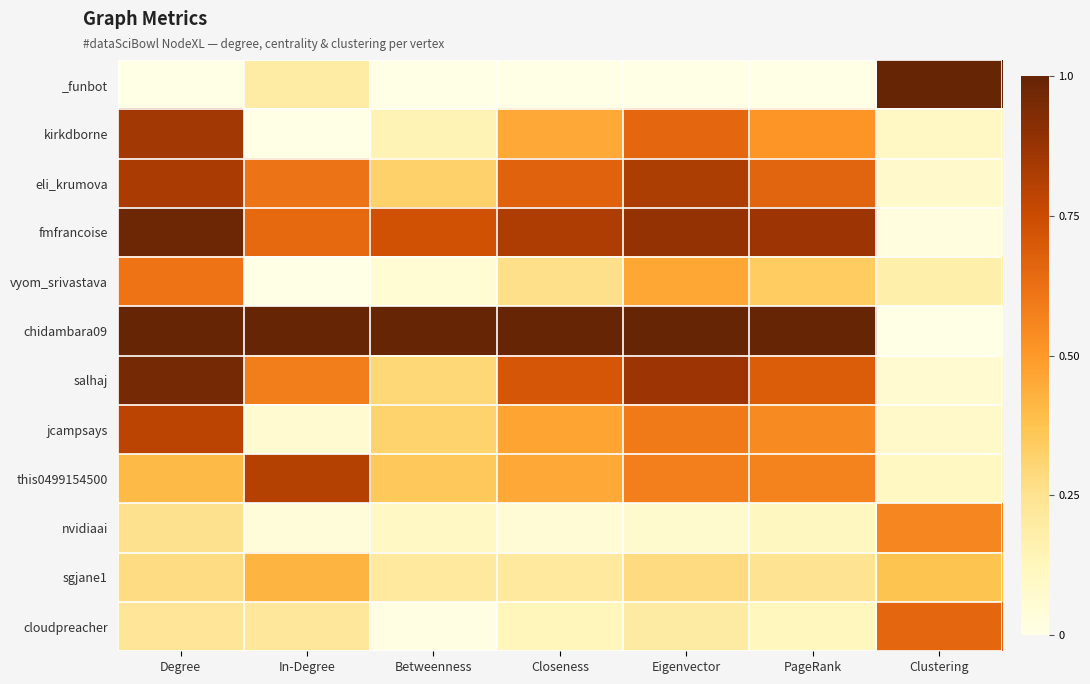

Which series has the largest total across all categories?

chidambara09